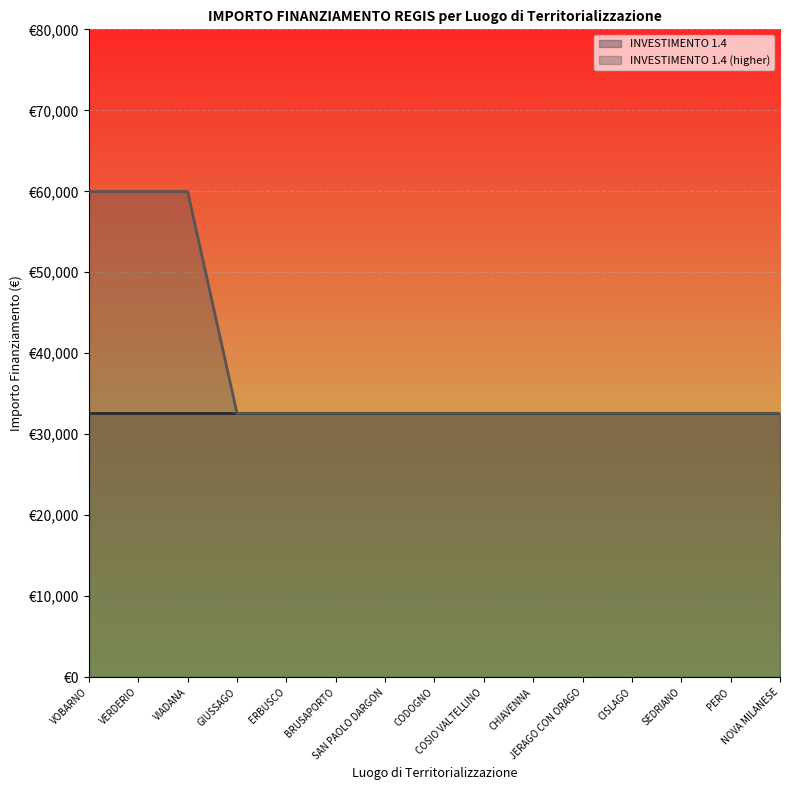

Count the number of data series in this chart.

1